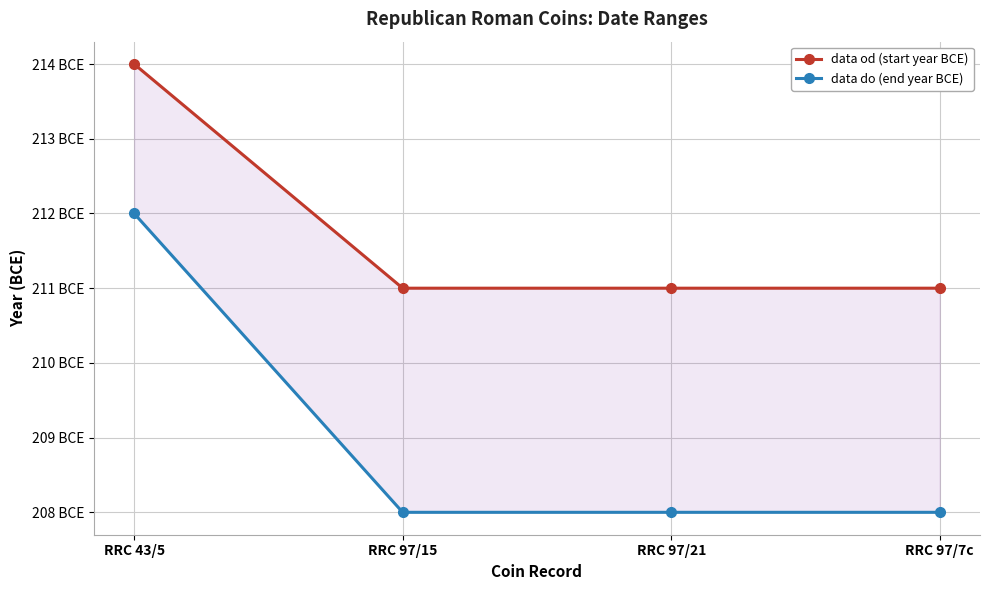

Is it true that data do (end year BCE) equals -324 at RRC 97/7c?

False